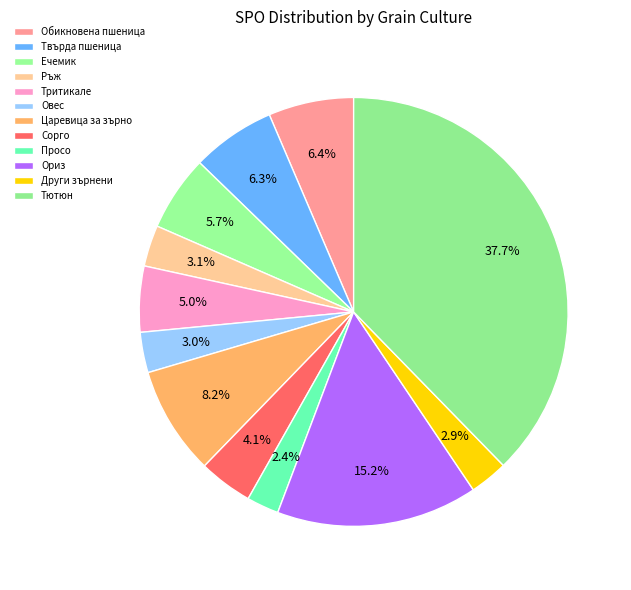

Combined, what portion of the pie is Твърда пшеница and Царевица за зърно?

14.5%